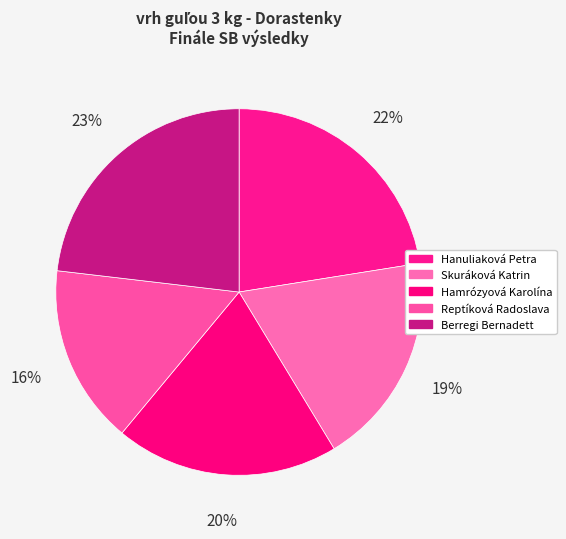

Does Berregi Bernadett represent more than half of the total?

No